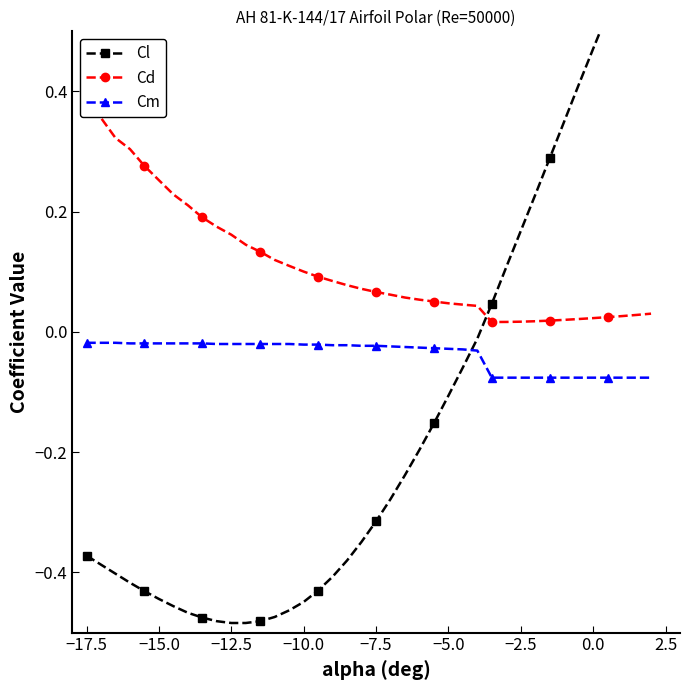

What is the difference between the maximum and minimum values in the Cd series?

0.4